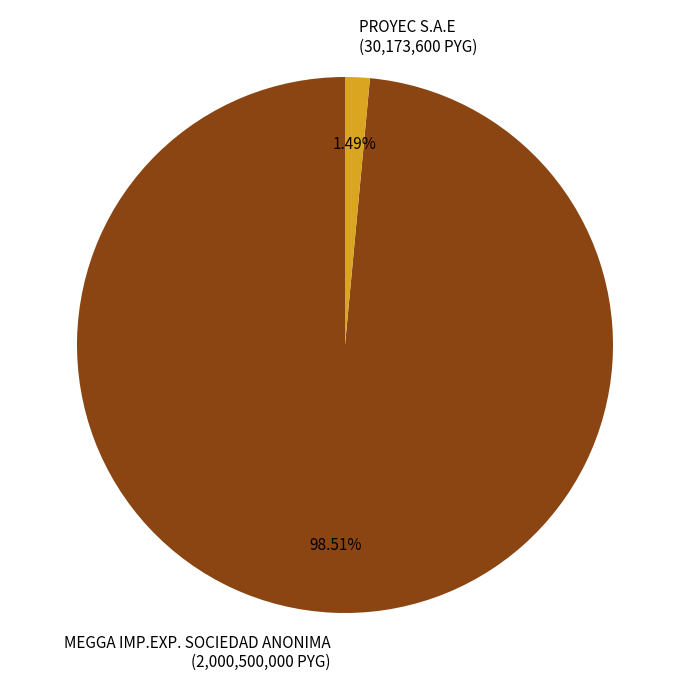

Which category has the smallest portion of the pie?

PROYEC S.A.E